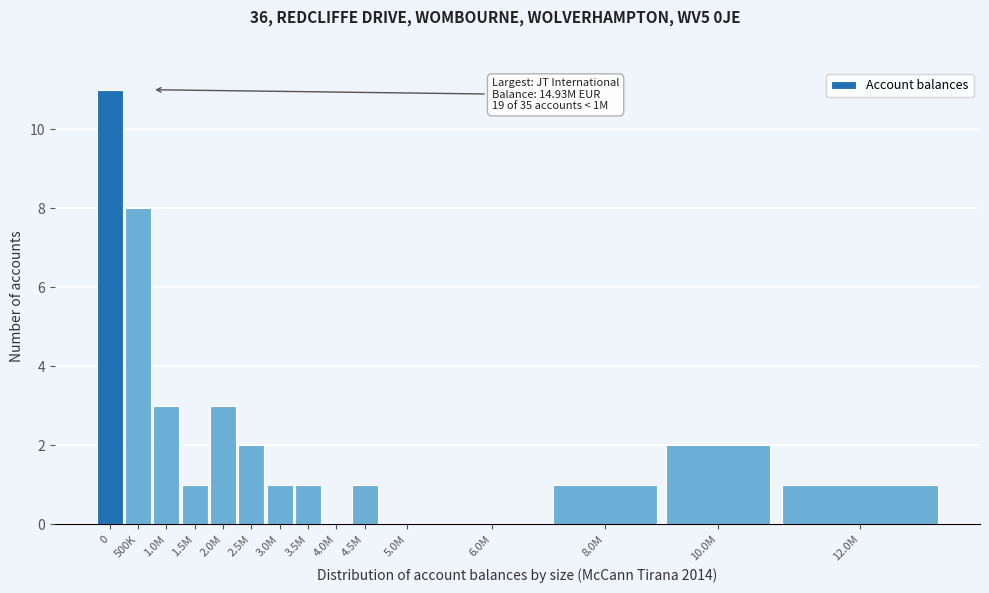

Reading right to left, what are all the values shown in this chart?

12.0M=1	10.0M=2	8.0M=1	6.0M=0	5.0M=0	4.5M=1	4.0M=0	3.5M=1	3.0M=1	2.5M=2	2.0M=3	1.5M=1	1.0M=3	500K=8	0=11